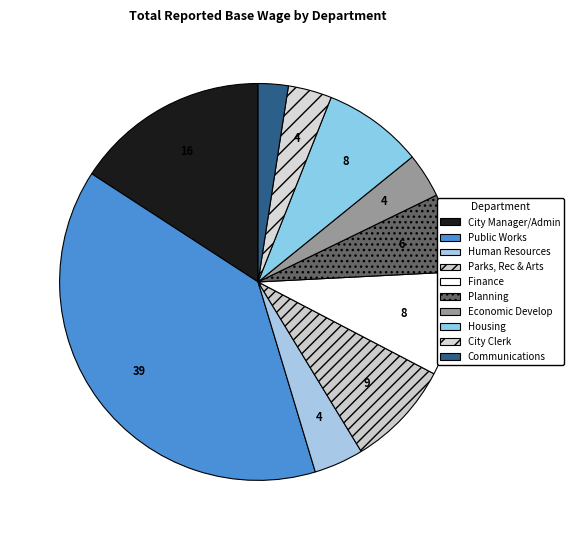

What percentage do Planning and Communications together represent?

8.8%